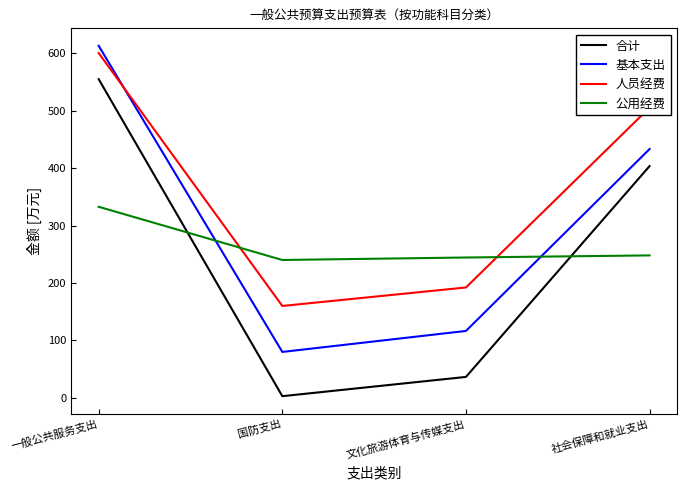

True or false: 人员经费 and 基本支出 intersect in this chart.

True